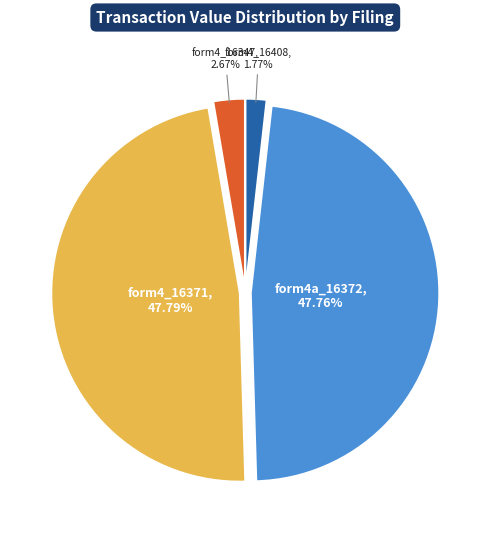

Is there any slice that represents more than half of the pie?

No